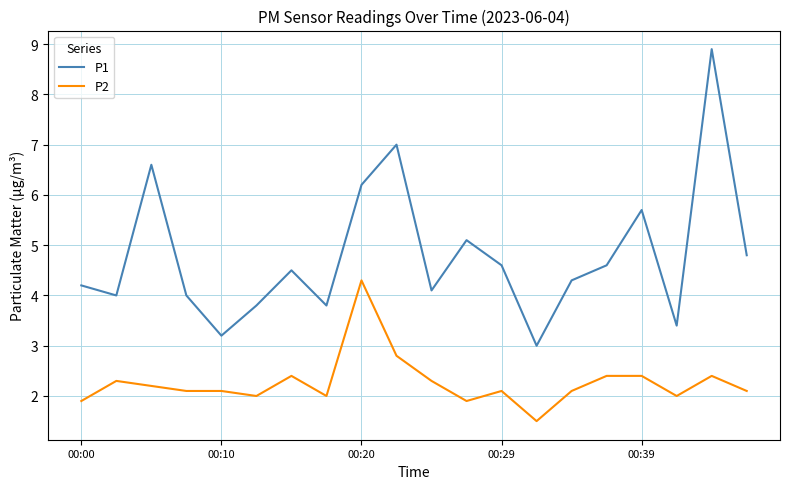

Which series has the largest total across all categories?

P1